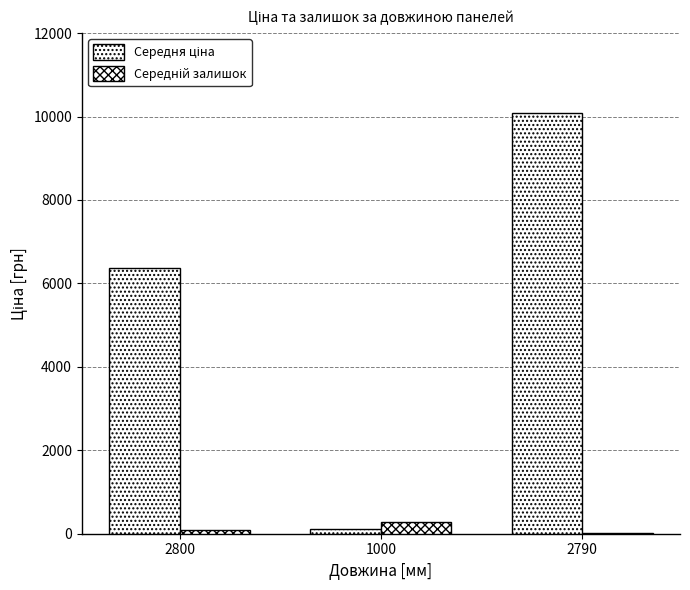

Which has a higher value, 2790 or 1000?

2790